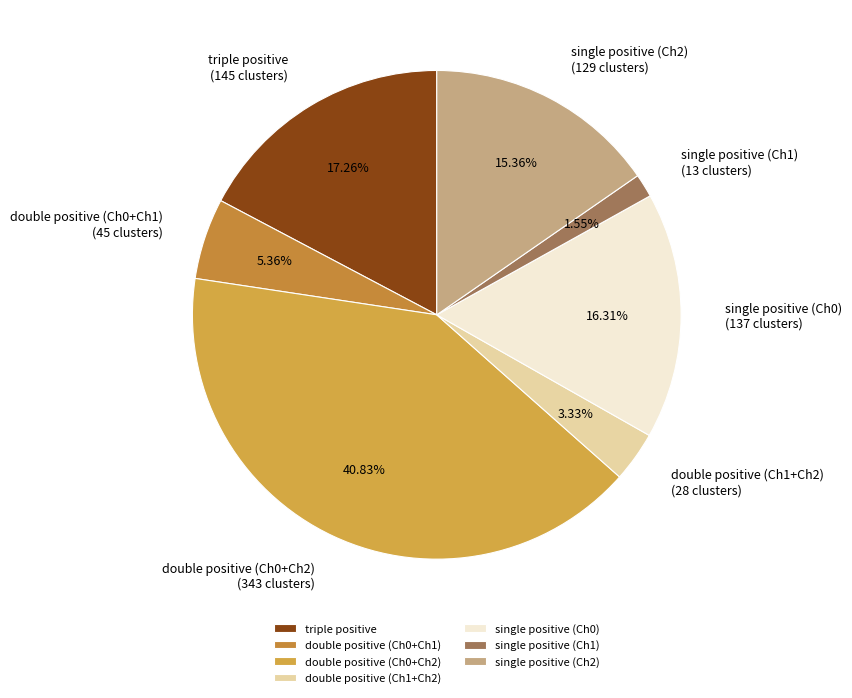

Combined, what portion of the pie is single positive (Ch1) and double positive (Ch0+Ch1)?

6.9%